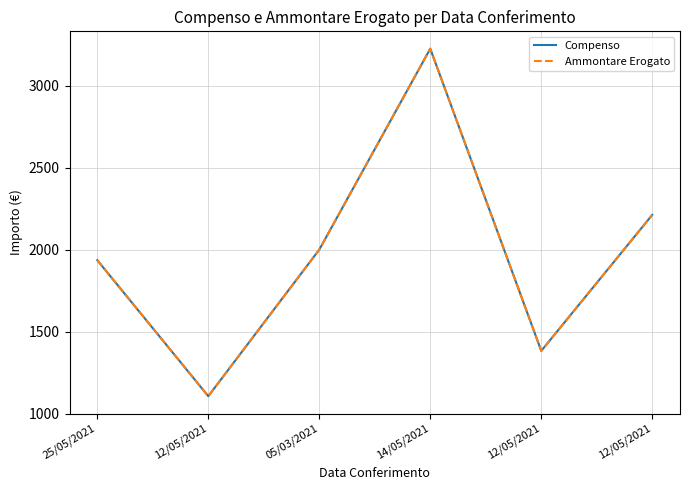

Reading left to right, what are all the values shown in this chart?

Compenso: 1935.6	1105.9	2000.0	3225.8	1382.4	2211.9
Ammontare Erogato: 1935.6	1105.9	2000.0	3225.8	1382.4	2211.9